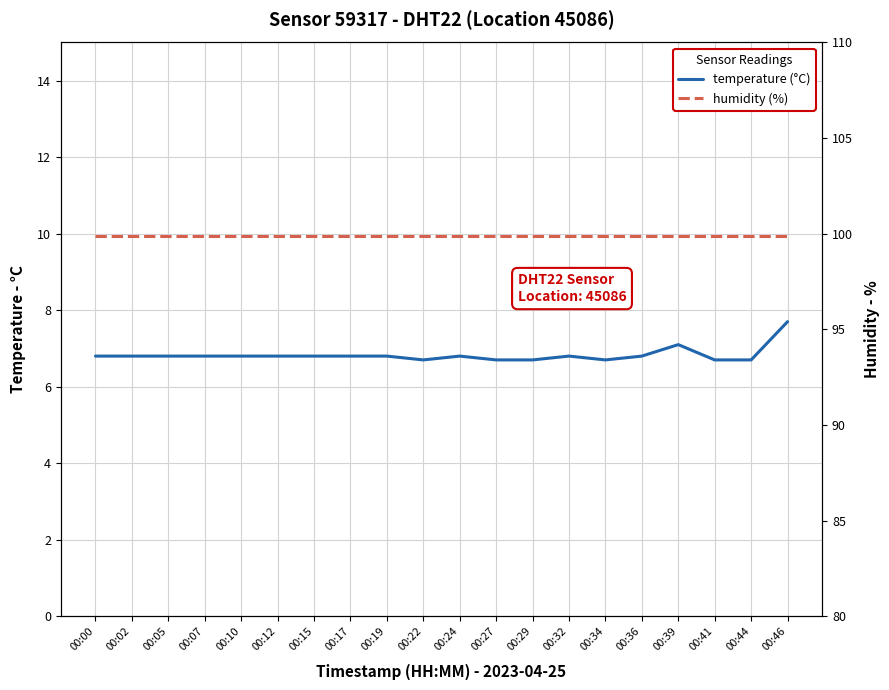

What is the difference between the second highest and second lowest values in the temperature series?

0.4